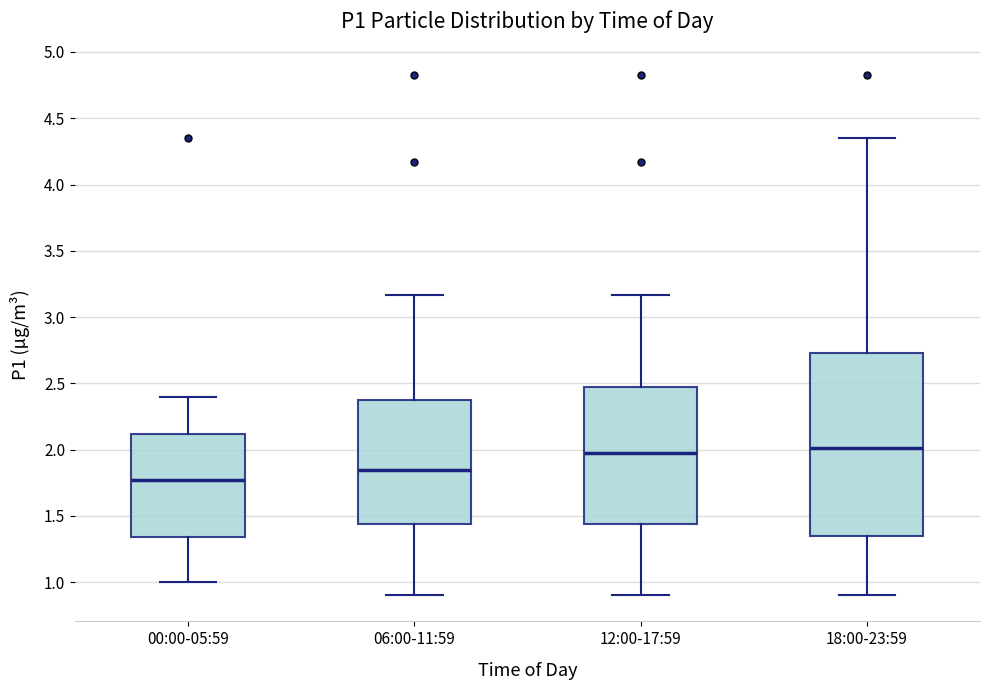

Reading left to right, transcribe this box plot: for each box, give where its median line is, the range the box spans, and where its two whiskers end, as read against the y-axis. The values are not printed on the chart, so give them approximately, as read against the axis.

00:00-05:59: median 1.75, box 1.35 to 2.10, whiskers 1.00 to 2.40
06:00-11:59: median 1.85, box 1.45 to 2.40, whiskers 0.90 to 3.15
12:00-17:59: median 2.00, box 1.45 to 2.50, whiskers 0.90 to 3.15
18:00-23:59: median 2.00, box 1.35 to 2.75, whiskers 0.90 to 4.35